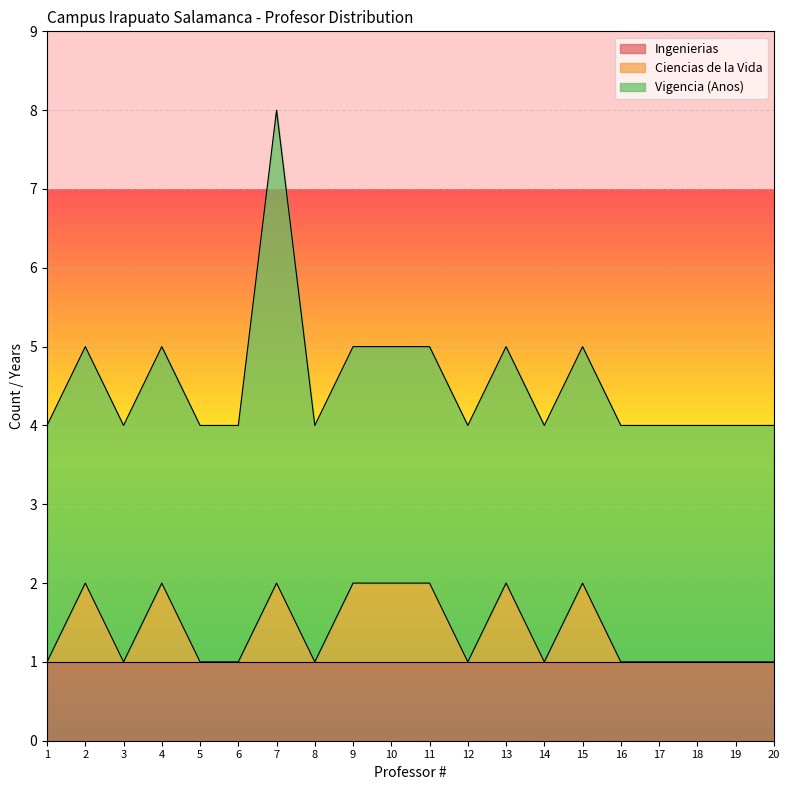

The value of Ingenierias at 1 is 1. True or false?

True